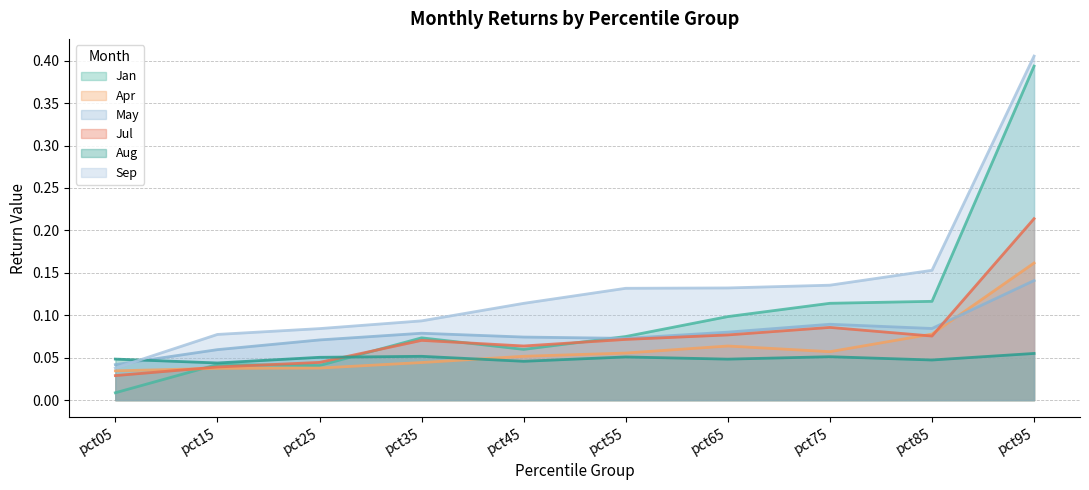

Where is Jul nearest to the value 0?

pct05